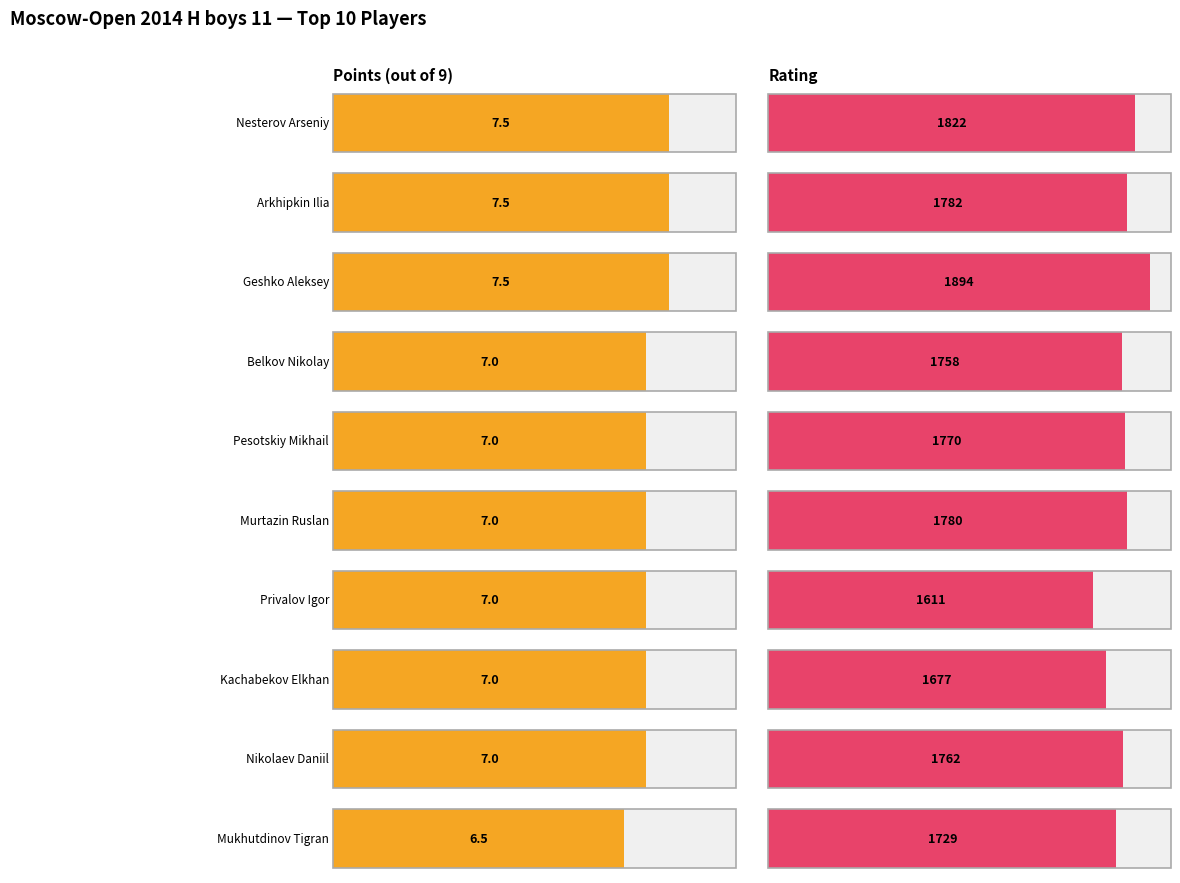

How many values in the Points series exceed 7?

3